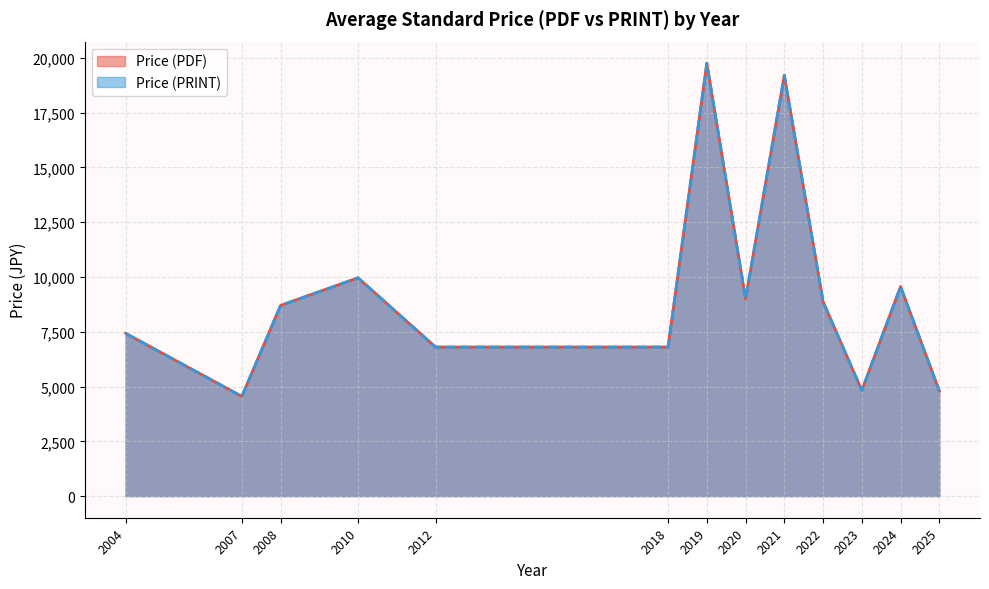

Reading left to right, extract all data points from this chart.

Price (PDF): 7428.6	4550.0	8700.0	9960.0	6800.0	6800.0	19750.0	9000.0	19200.0	8875.0	4825.0	9560.0	4800.0
Price (PRINT): 7428.6	4550.0	8700.0	9960.0	6800.0	6800.0	19750.0	9000.0	19200.0	8875.0	4825.0	9560.0	4800.0